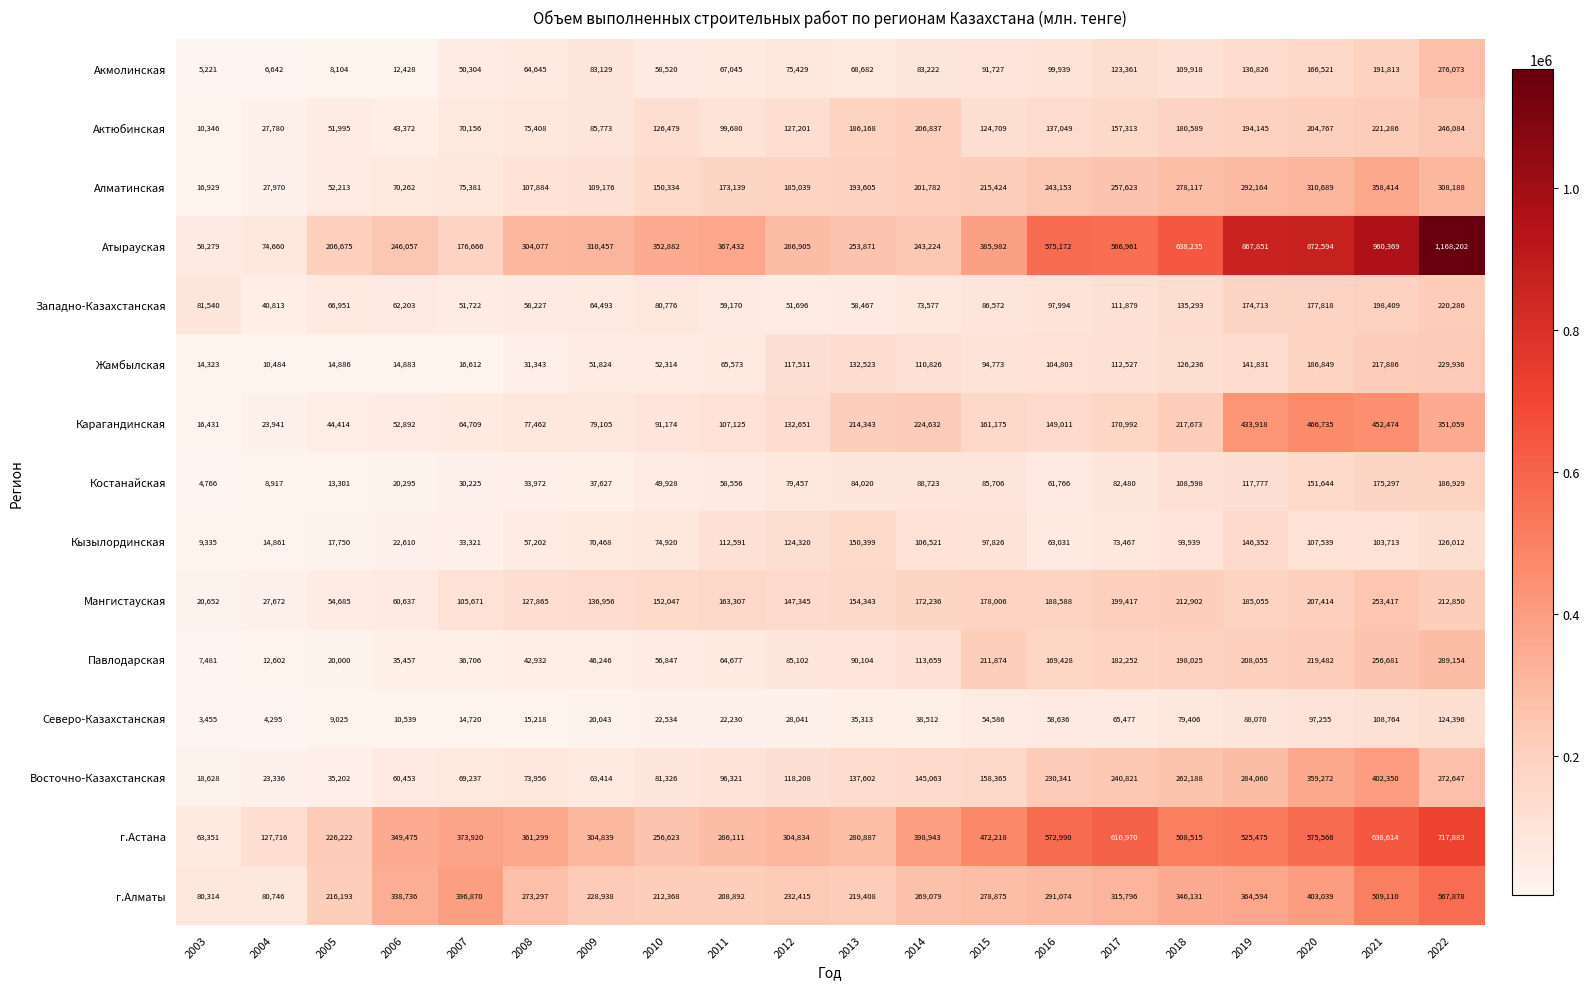

What is the average value of the г.Алматы series?

291688